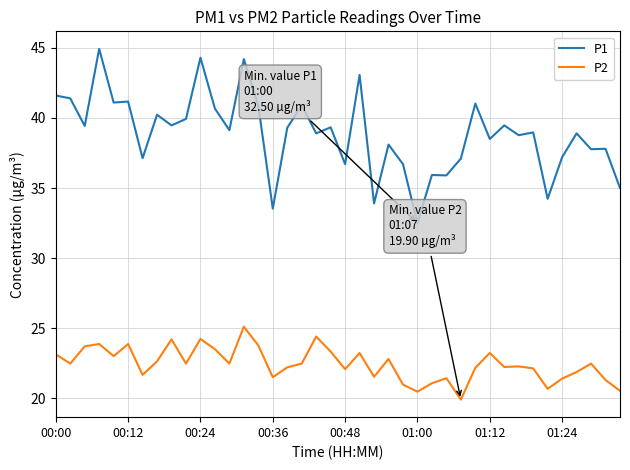

What is the maximum value for P2?

25.1